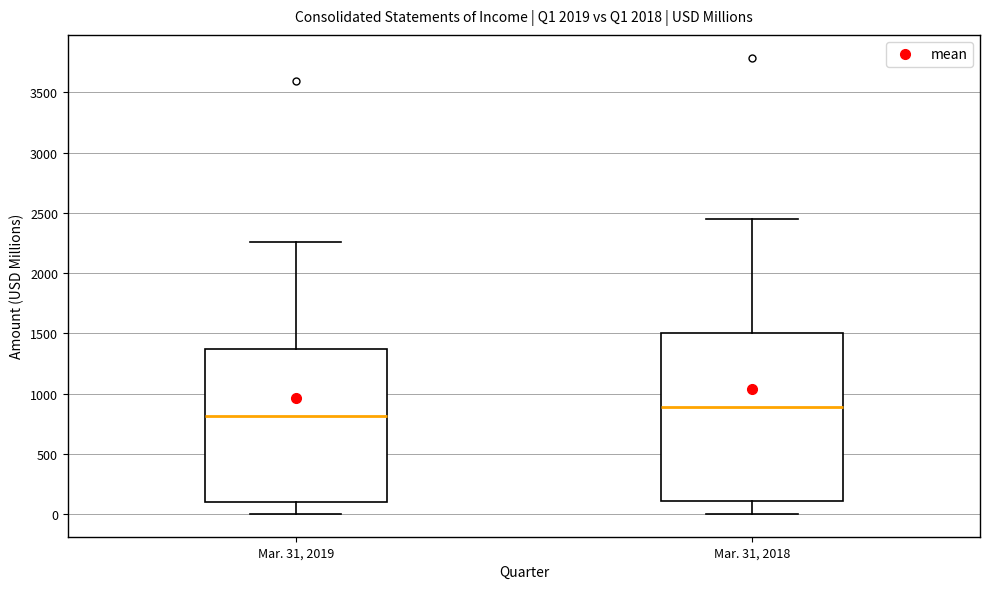

Reading left to right, transcribe this box plot: for each box, give where its median line is, the range the box spans, and where its two whiskers end, as read against the y-axis. The values are not printed on the chart, so give them approximately, as read against the axis.

Mar. 31, 2019: median 800, box 100 to 1350, whiskers 0 to 2250
Mar. 31, 2018: median 900, box 100 to 1500, whiskers 0 to 2450